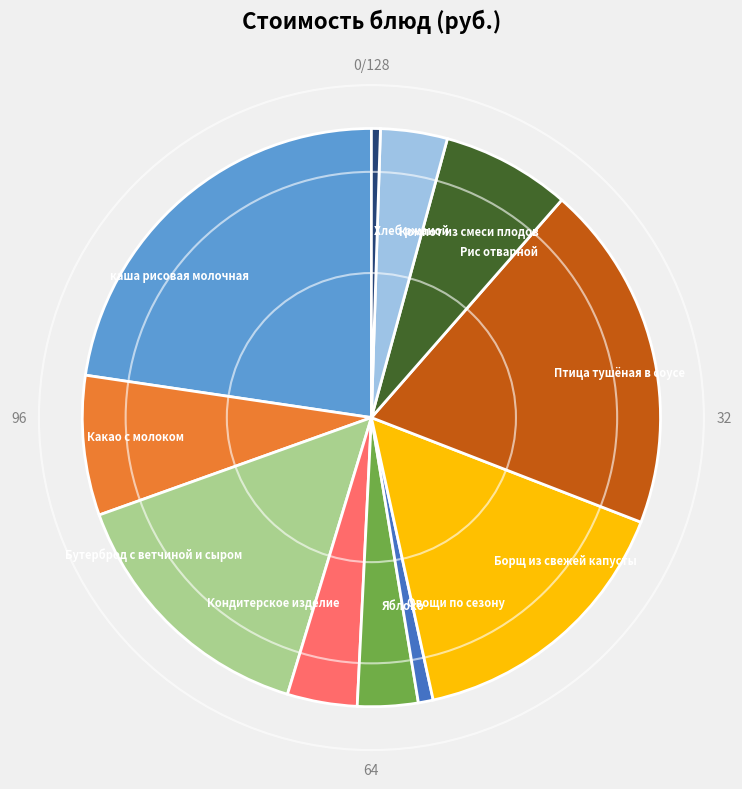

What is the largest slice in the pie chart?

каша рисовая молочная